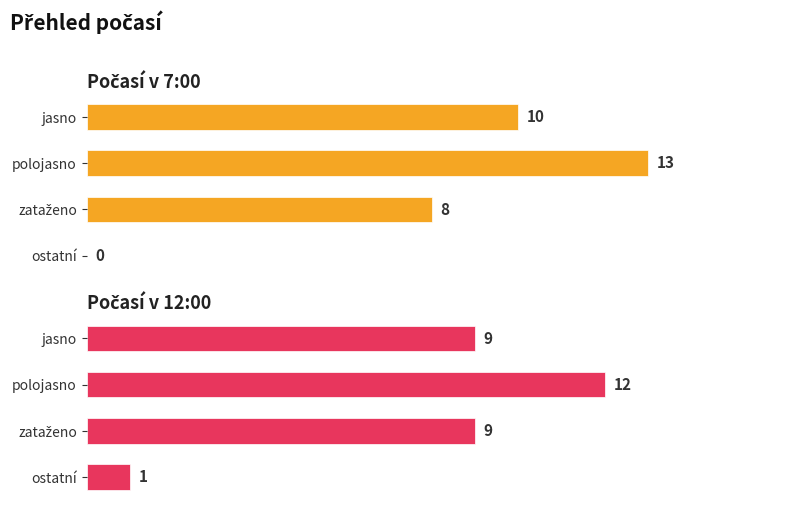

Where is Počasí v 7:00 nearest to the value 6?

zataženo